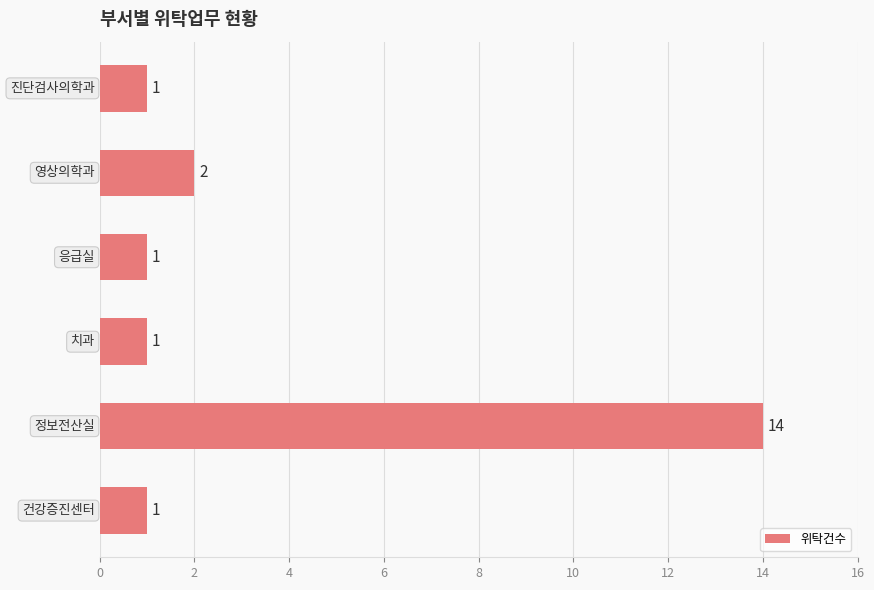

What is the difference between the maximum and minimum values?

13